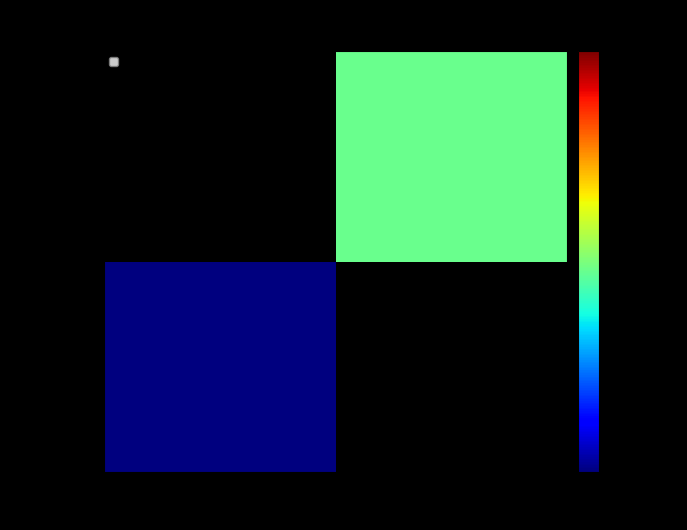

True or false: 04c48440... has a value of 0.9 at 1.

False